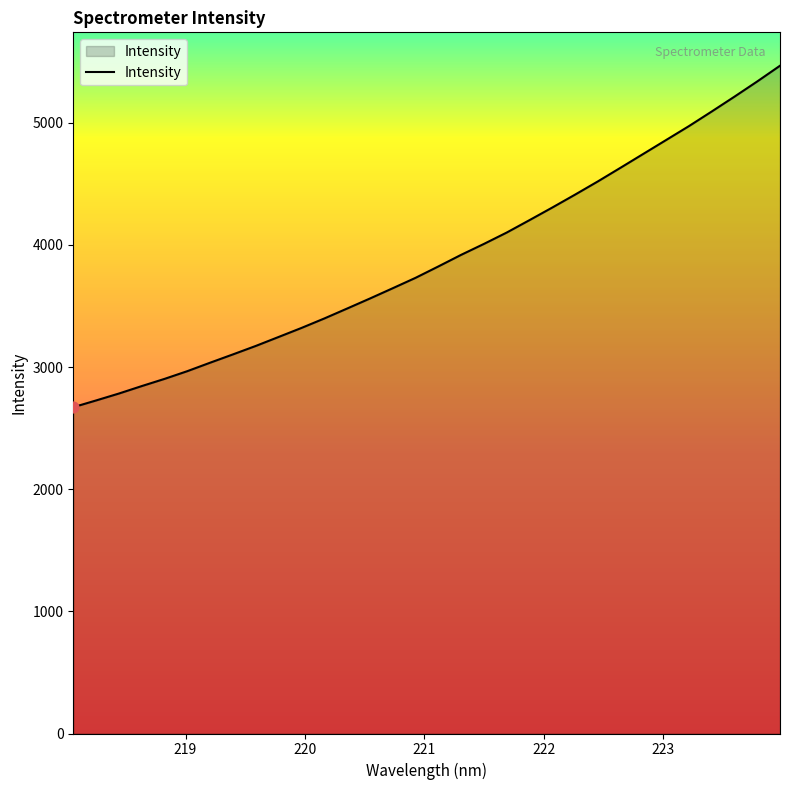

What is the minimum value shown in the chart?

2671.4